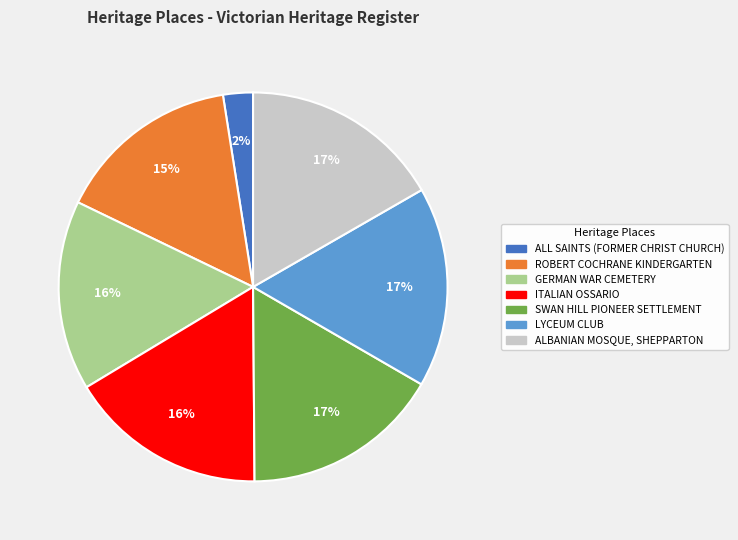

What is the ratio of the value at ITALIAN OSSARIO to the value at GERMAN WAR CEMETERY?

1.0